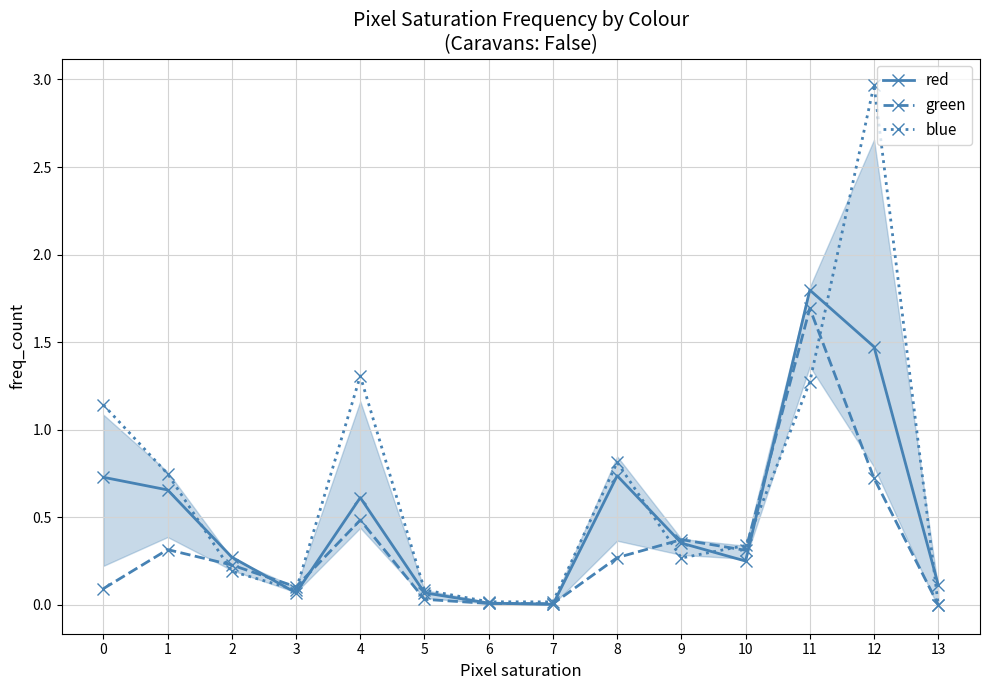

At 4, list the series in order from smallest to largest.

green, red, blue